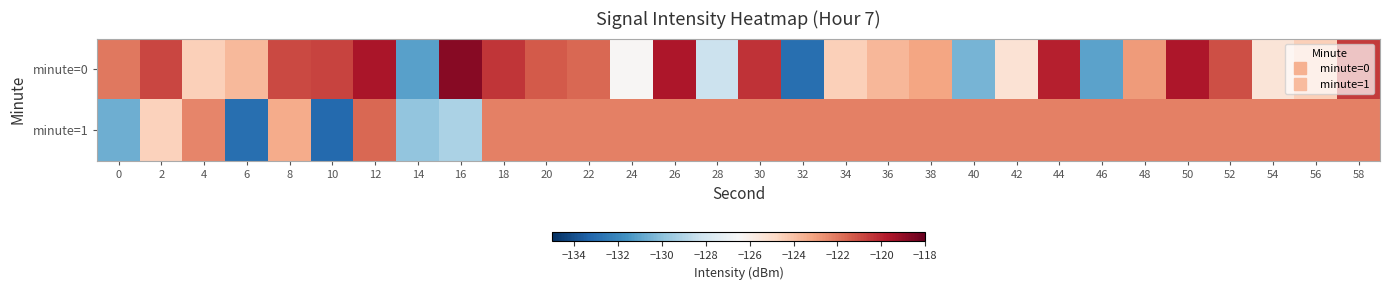

Reading left to right, list all the values displayed in this chart.

minute=0: 0=-122.0	2=-120.8	4=-124.5	6=-123.7	8=-120.9	10=-120.8	12=-119.6	14=-131.1	16=-118.8	18=-120.4	20=-121.3	22=-121.6	24=-126.4	26=-119.6	28=-128.3	30=-120.4	32=-132.9	34=-124.4	36=-123.7	38=-123.2	40=-130.4	42=-125.3	44=-119.9	46=-131.0	48=-122.9	50=-119.6	52=-121.0	54=-125.4	56=-124.5	58=-120.6
minute=1: 0=-130.6	2=-124.6	4=-122.3	6=-132.9	8=-123.3	10=-133.1	12=-121.6	14=-129.9	16=-129.2	18=-122.2	20=-122.2	22=-122.2	24=-122.2	26=-122.2	28=-122.2	30=-122.2	32=-122.2	34=-122.2	36=-122.2	38=-122.2	40=-122.2	42=-122.2	44=-122.2	46=-122.2	48=-122.2	50=-122.2	52=-122.2	54=-122.2	56=-122.2	58=-122.2